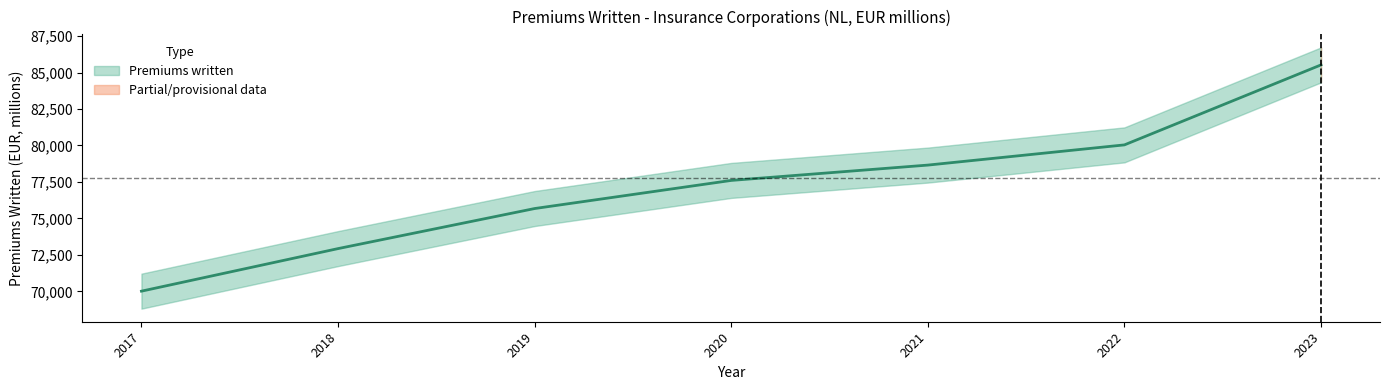

At which category does the chart reach its peak across all series?

2023